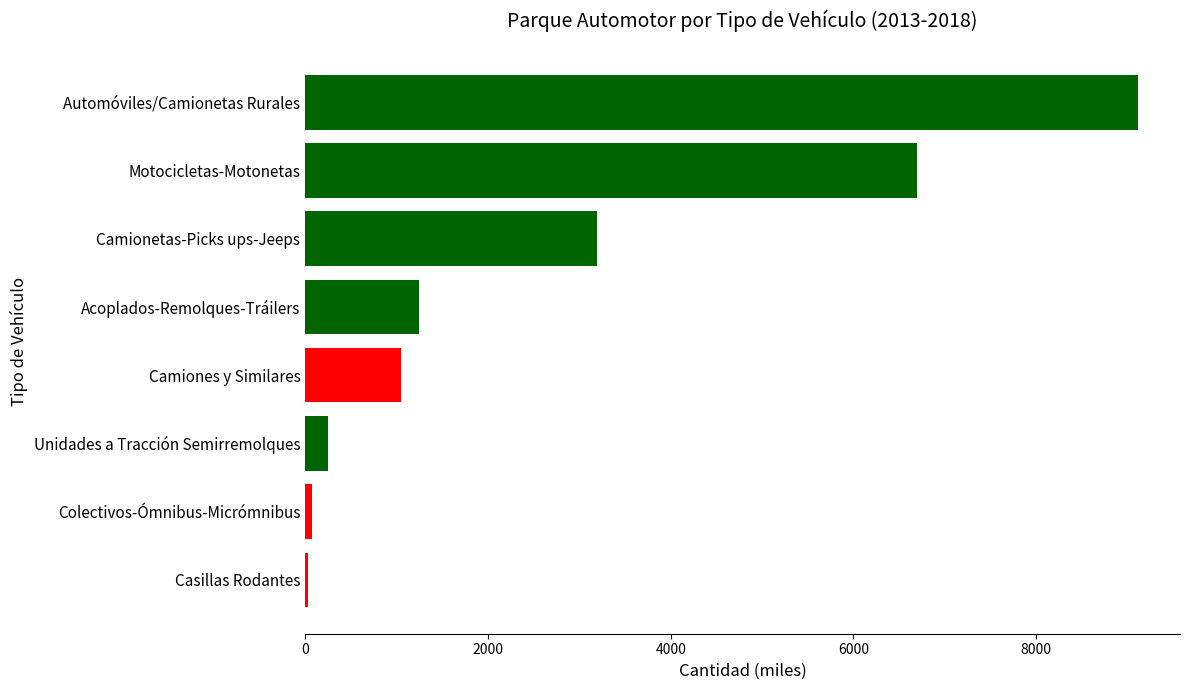

Which category has the lowest value in the 2017 series?

Casillas Rodantes